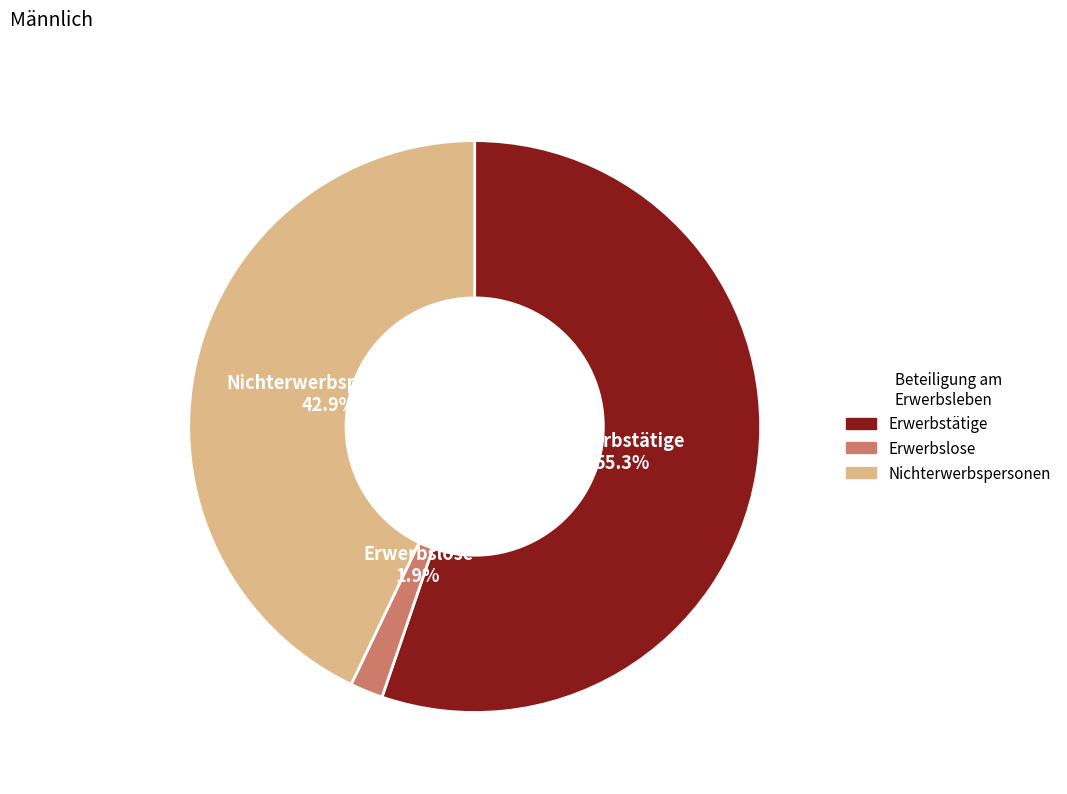

Count the number of slices in the pie.

3